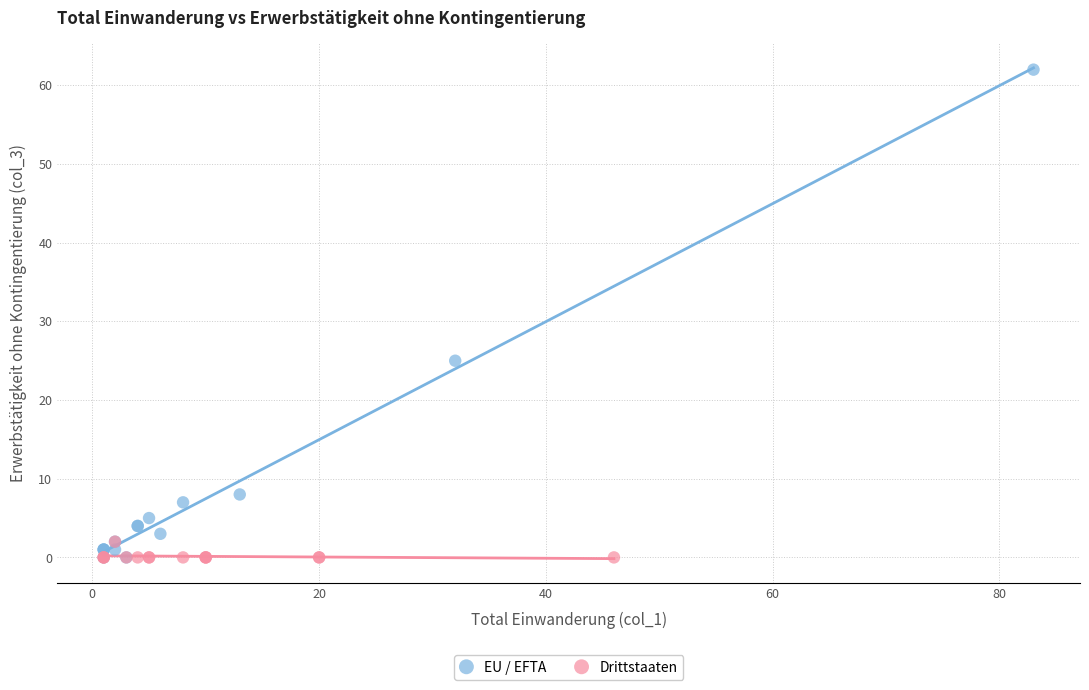

Which series reaches the maximum Y coordinate?

EU / EFTA